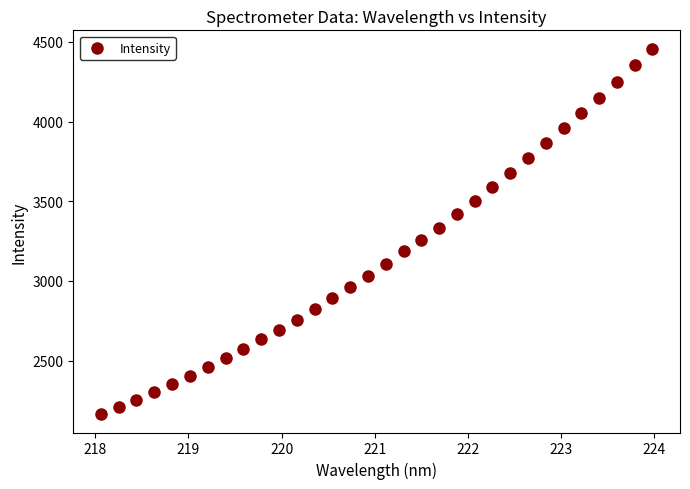

What is the range of X values (max minus min)?

5.9